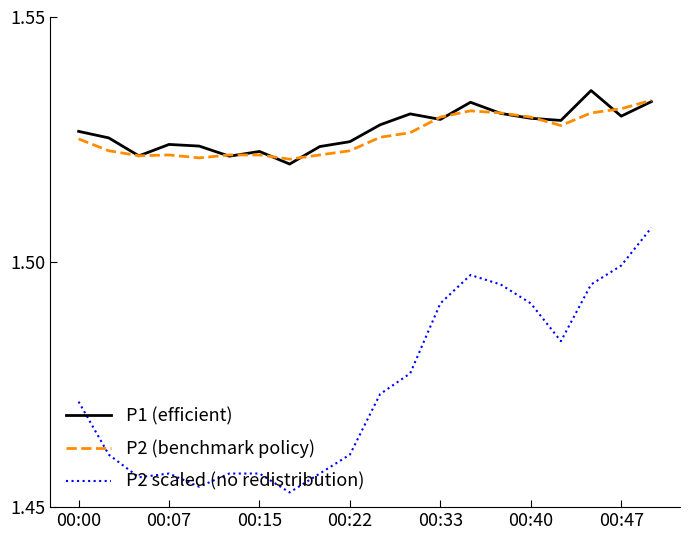

Which series has the widest spread of values?

P2 scaled (no redistribution)